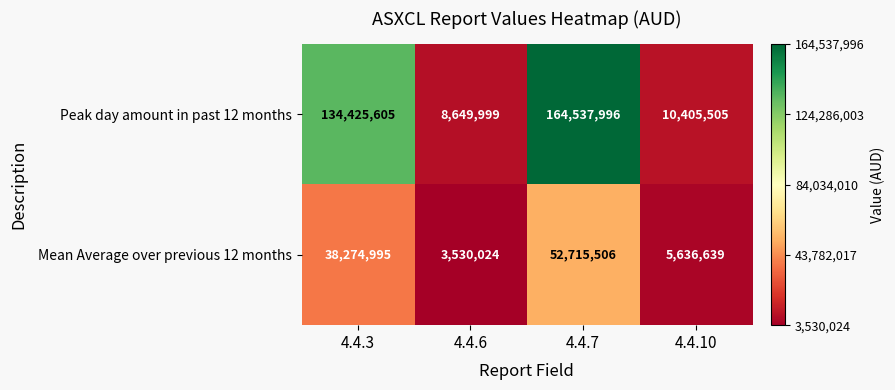

Which category has the highest value across all series?

4.4.7